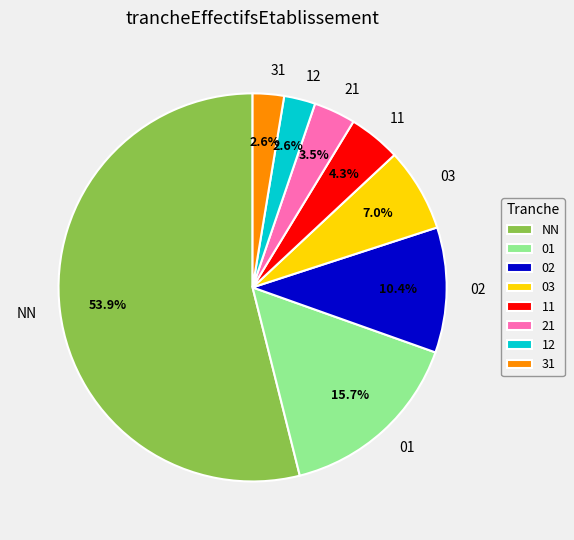

What portion of the pie excludes 31?

97.4%